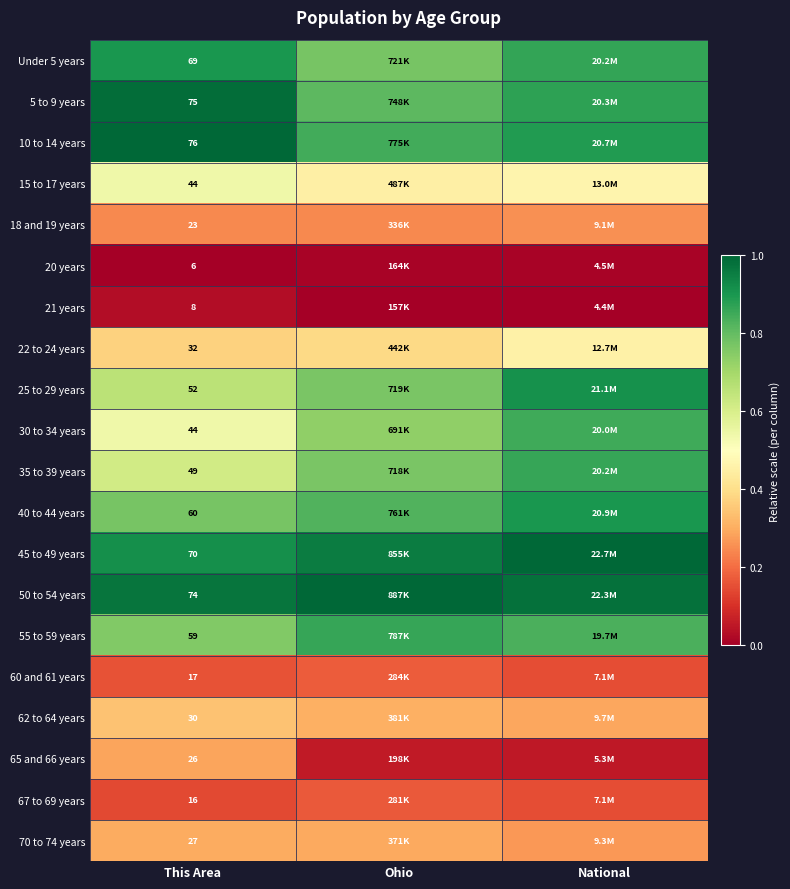

The 45 to 49 years series shows 0.9 at This Area. True or false?

True